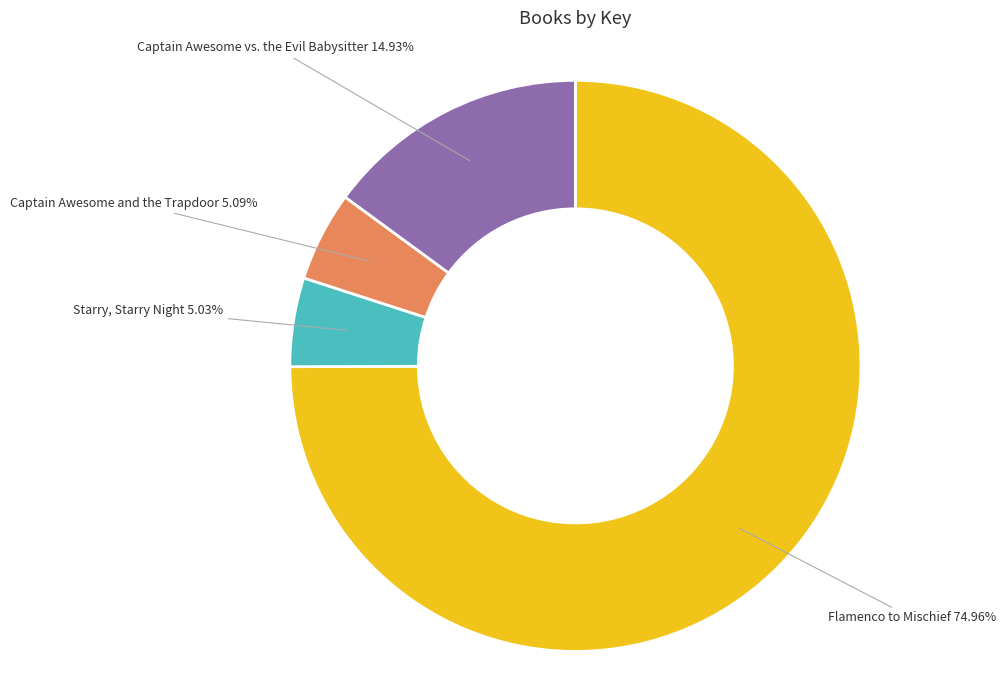

To the nearest percent, what is the difference between the Captain Awesome and the Trapdoor and Captain Awesome vs. the Evil Babysitter slice percentages?

10%